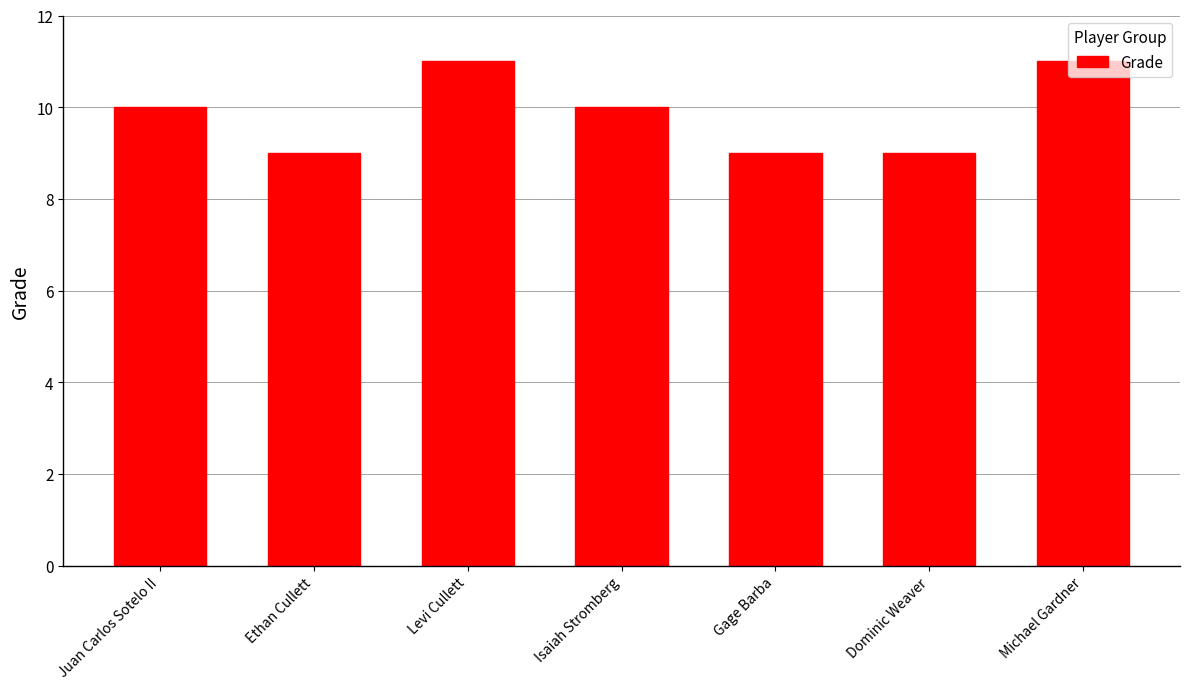

What is the greatest value displayed?

11